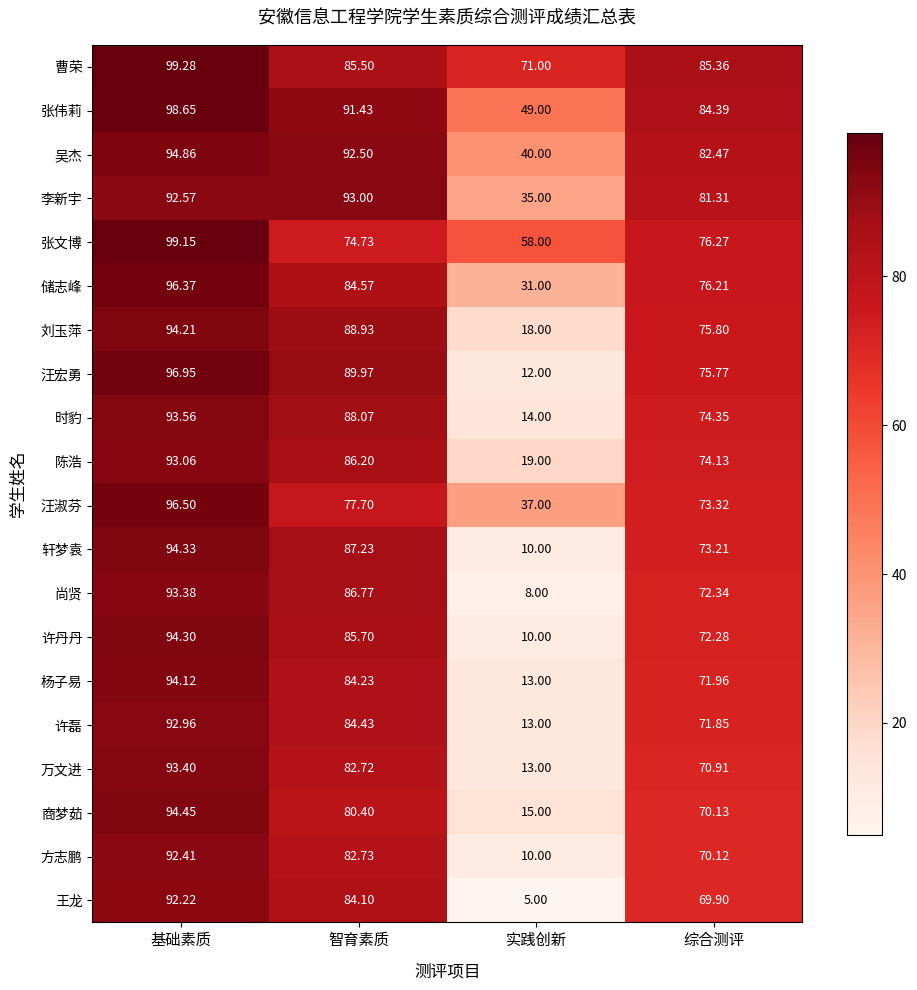

Which category has the lowest value across all series?

实践创新